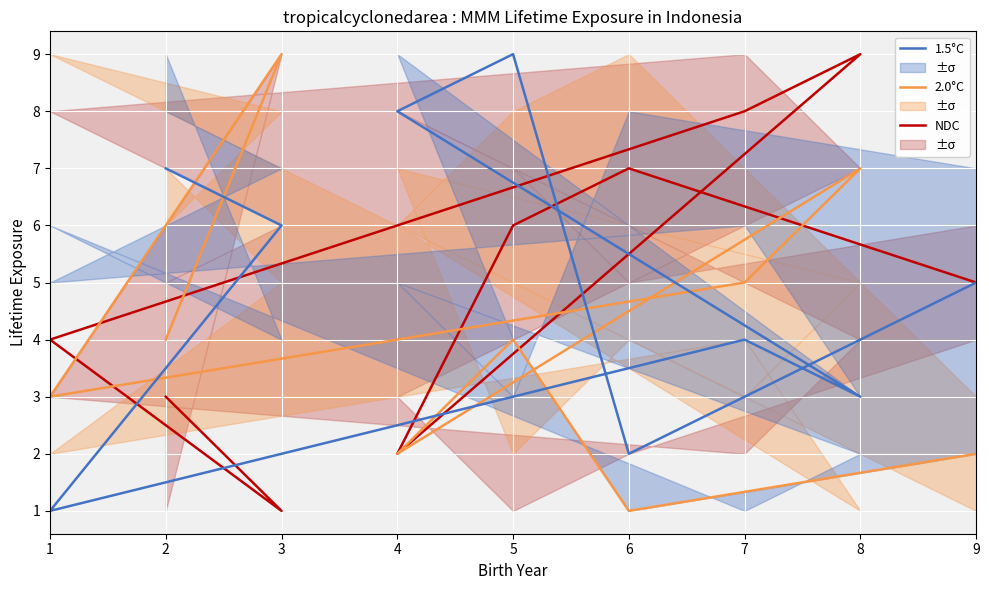

Between 2 and 6, which is larger?

6